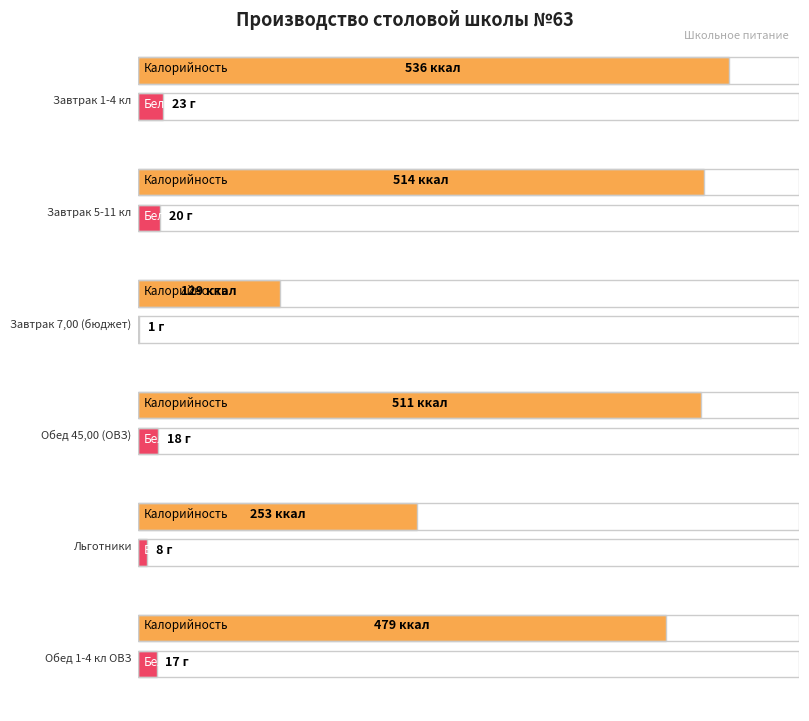

What is the sum of all Калорийность values?

2422